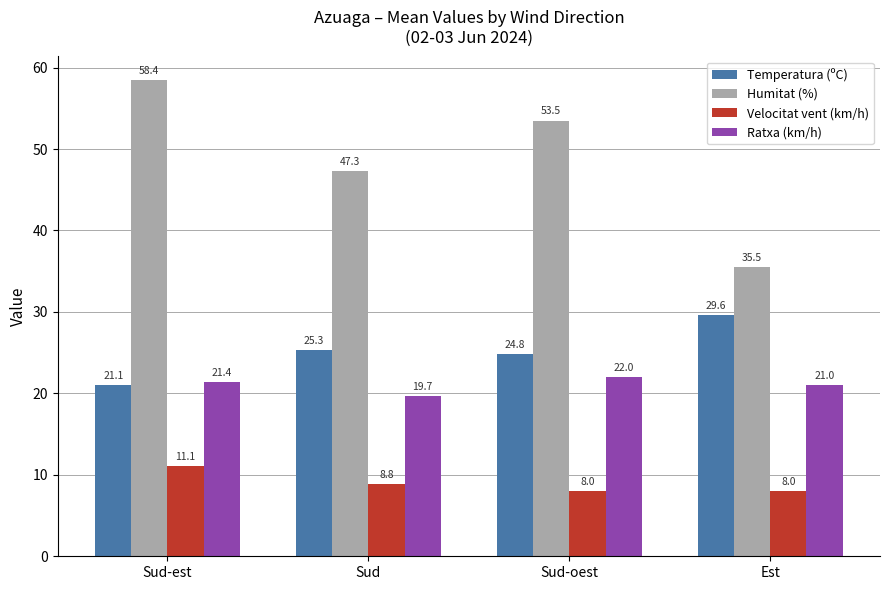

Count the Ratxa (km/h) values in the range 21 to 22.

3